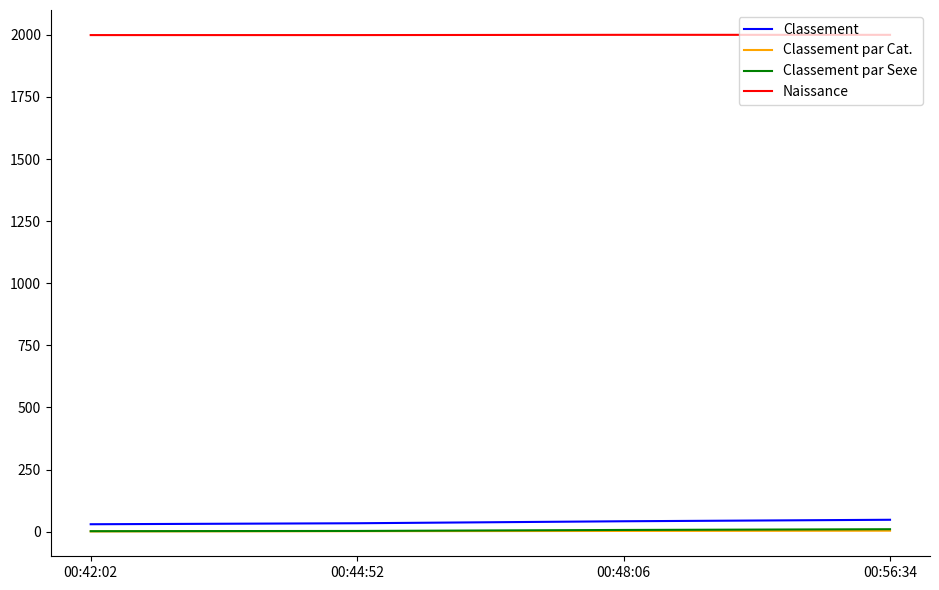

Which series has the largest total across all categories?

Naissance